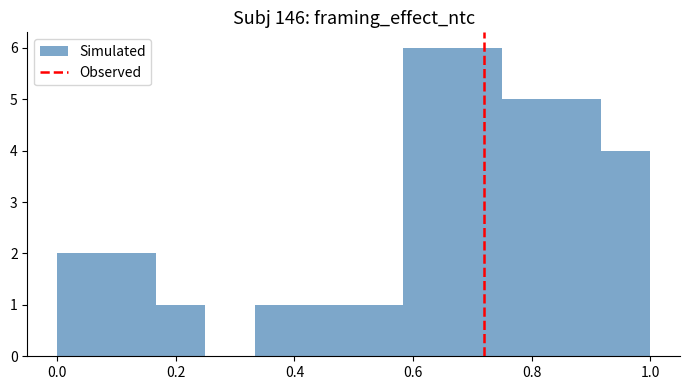

Reading left to right, list every bar in this chart as the range it spans on the x-axis followed by its height. Neither the bar edges nor the heights are printed on the chart, so give them approximately, as read against the axes.

0.00 to 0.08: 2
0.08 to 0.16: 2
0.16 to 0.26: 1
0.26 to 0.34: 0
0.34 to 0.42: 1
0.42 to 0.50: 1
0.50 to 0.58: 1
0.58 to 0.66: 6
0.66 to 0.76: 6
0.76 to 0.84: 5
0.84 to 0.92: 5
0.92 to 1.00: 4